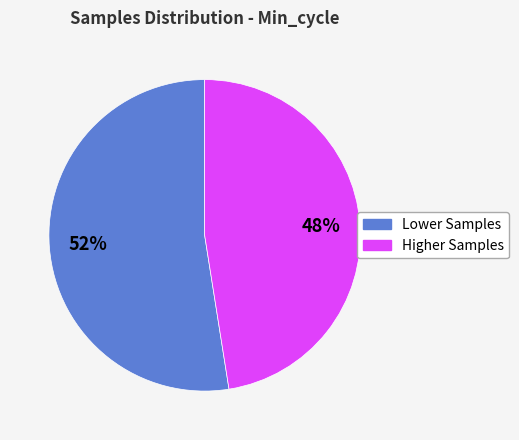

True or false: Lower Samples accounts for 52% of the total.

True